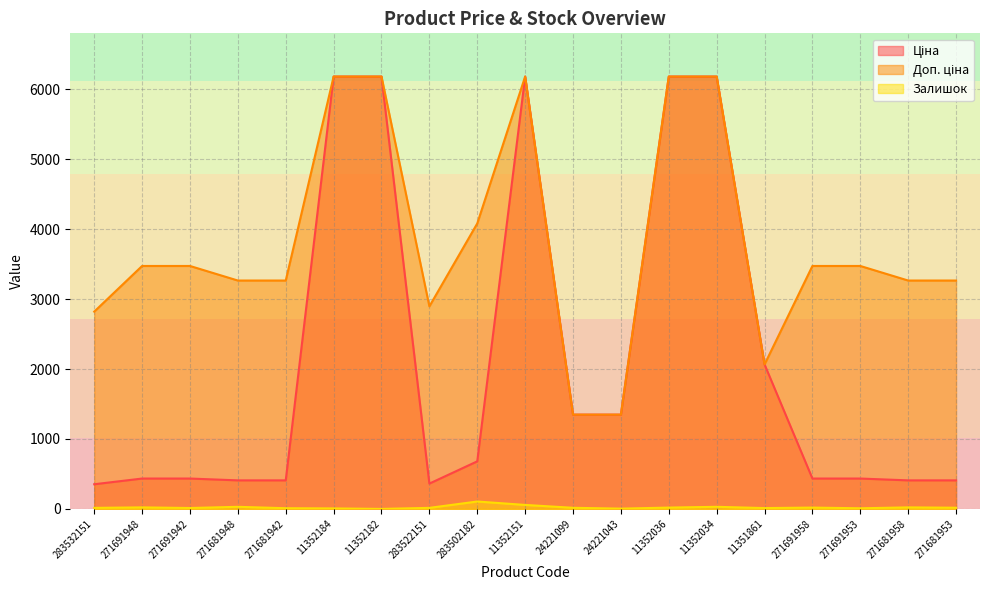

Is it true that Ціна equals 6182.6 at 11352034?

True